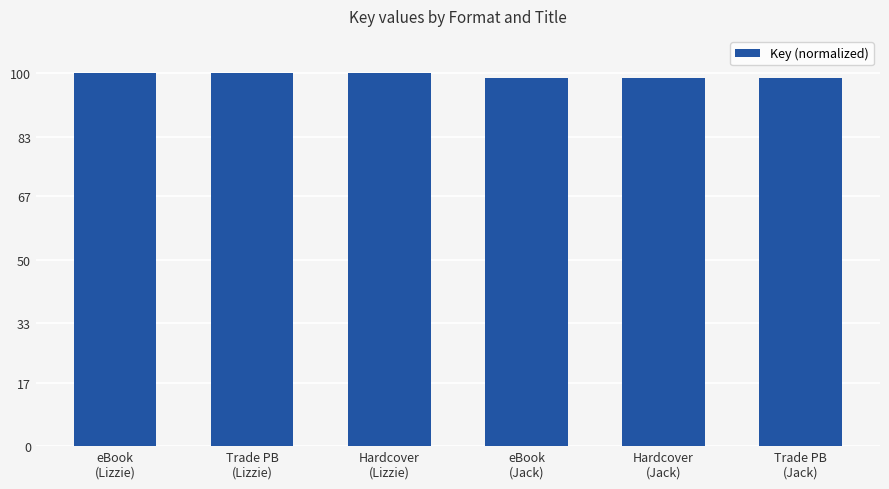

Count the number of data series in this chart.

1